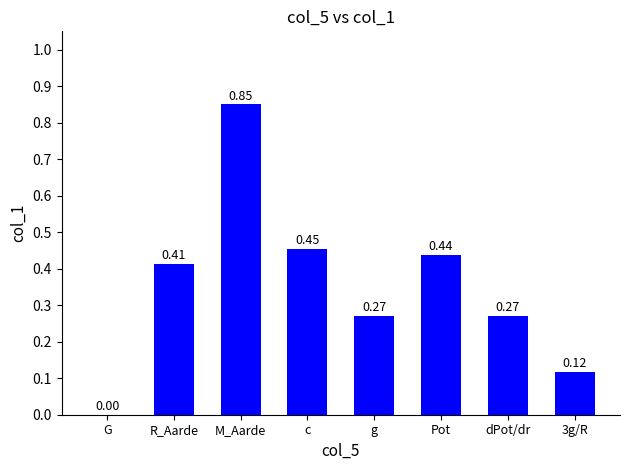

At which label is the value closest to 0?

G